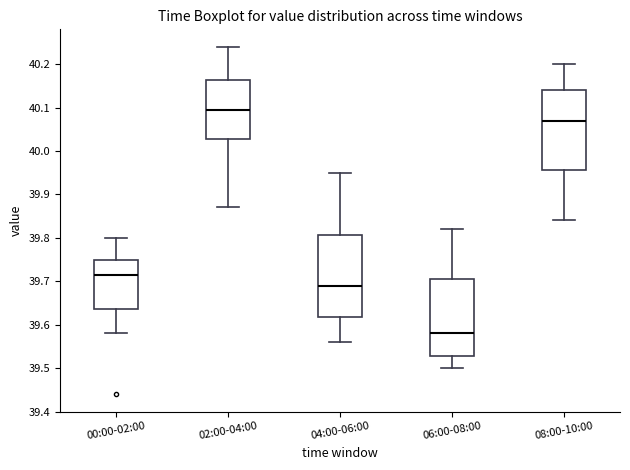

Reading left to right, transcribe this box plot: for each box, give where its median line is, the range the box spans, and where its two whiskers end, as read against the y-axis. The values are not printed on the chart, so give them approximately, as read against the axis.

00:00-02:00: median 39.72, box 39.64 to 39.75, whiskers 39.58 to 39.80
02:00-04:00: median 40.10, box 40.03 to 40.16, whiskers 39.87 to 40.24
04:00-06:00: median 39.69, box 39.62 to 39.81, whiskers 39.56 to 39.95
06:00-08:00: median 39.58, box 39.53 to 39.71, whiskers 39.50 to 39.82
08:00-10:00: median 40.07, box 39.96 to 40.14, whiskers 39.84 to 40.20